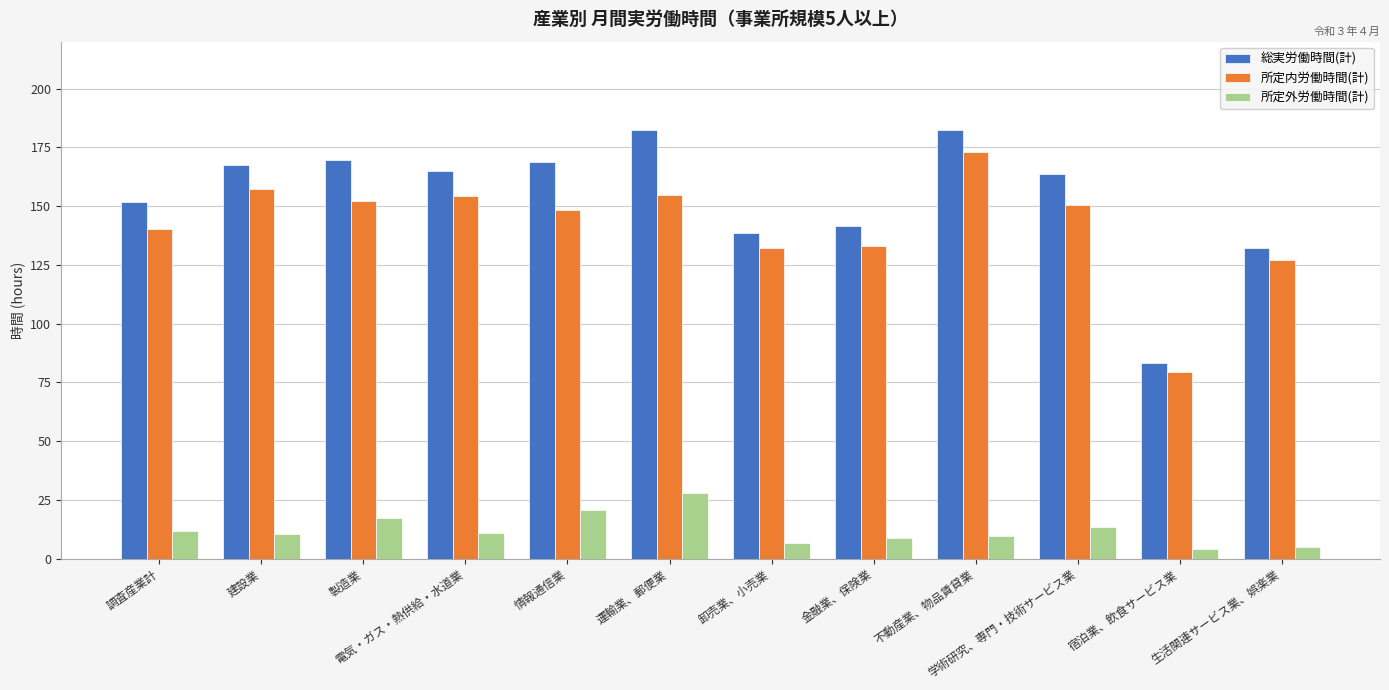

What is the label of the 9th bar from the left?

不動産業、物品賃貸業